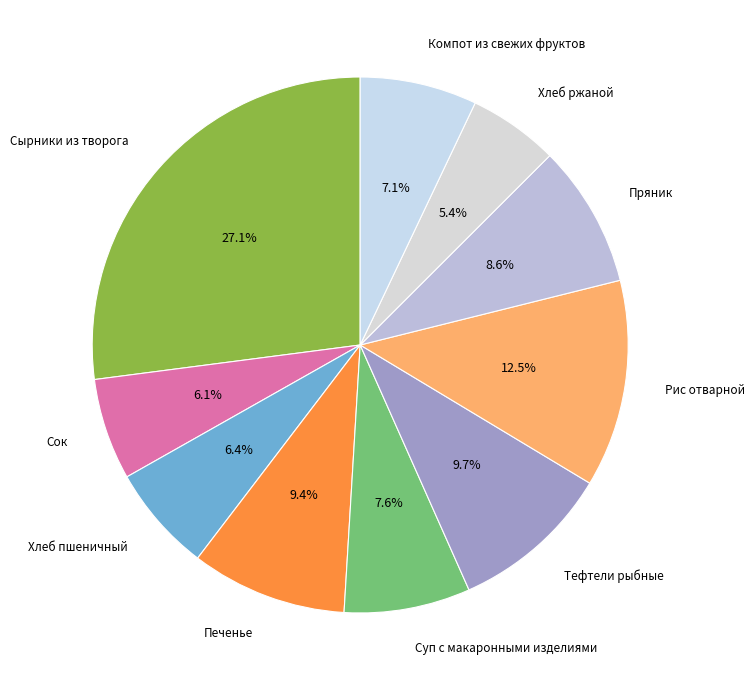

What percentage do Тефтели рыбные and Суп с макаронными изделиями together represent?

17.3%